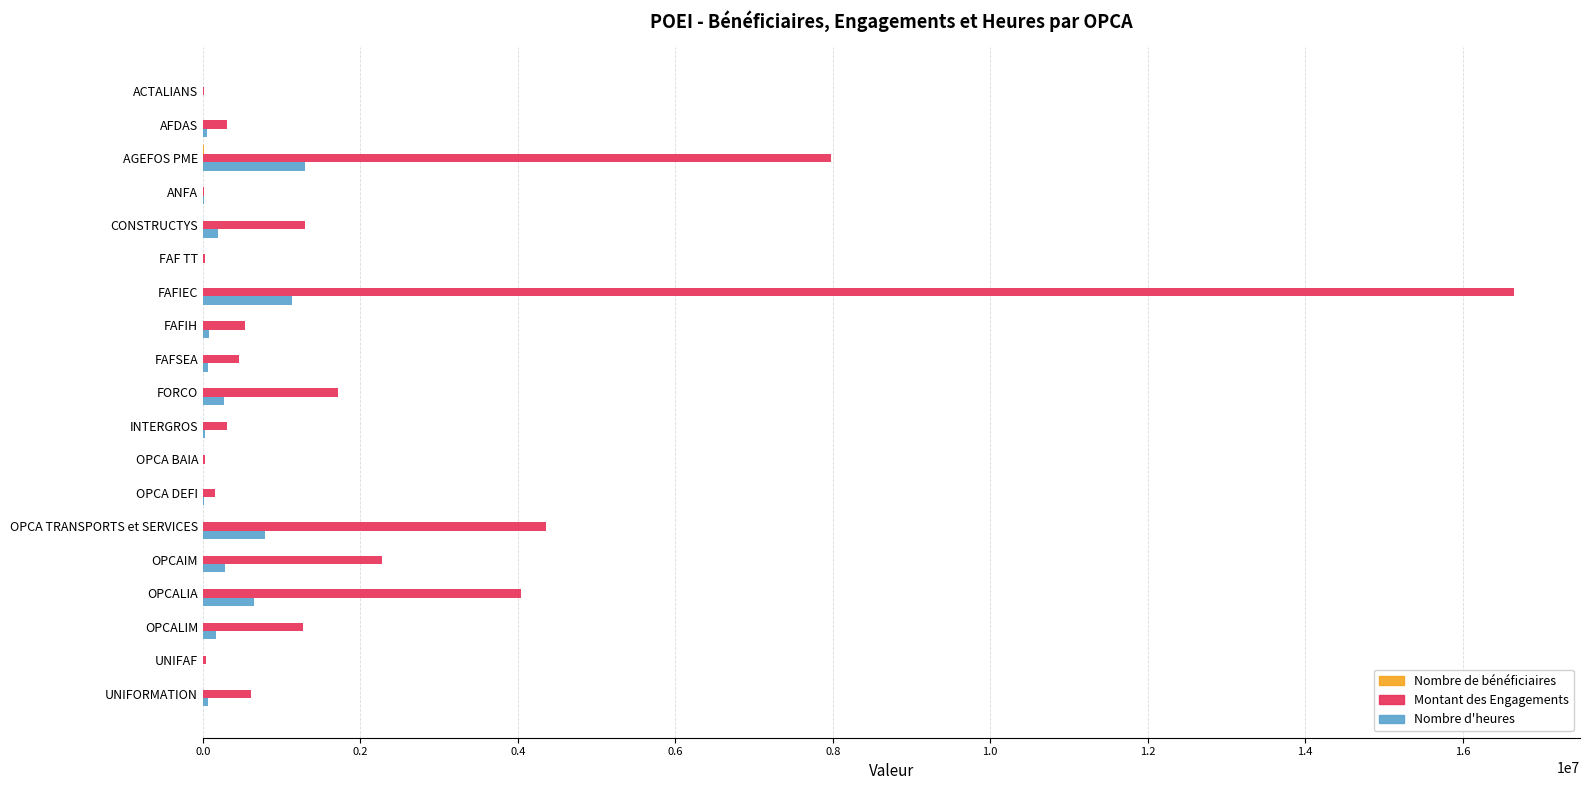

What is the greatest value displayed?

16658688